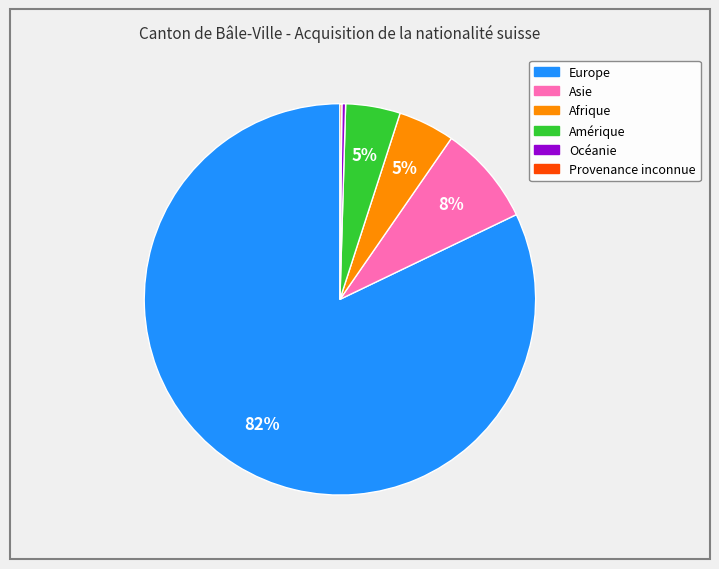

What percentage is the Afrique slice, to the nearest percent?

5%